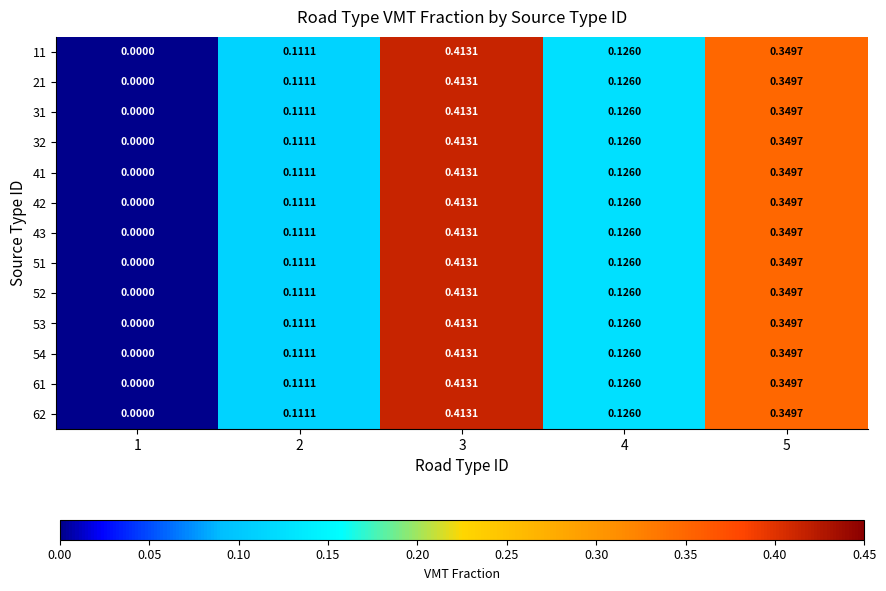

How many data points in 32 are above 0?

4